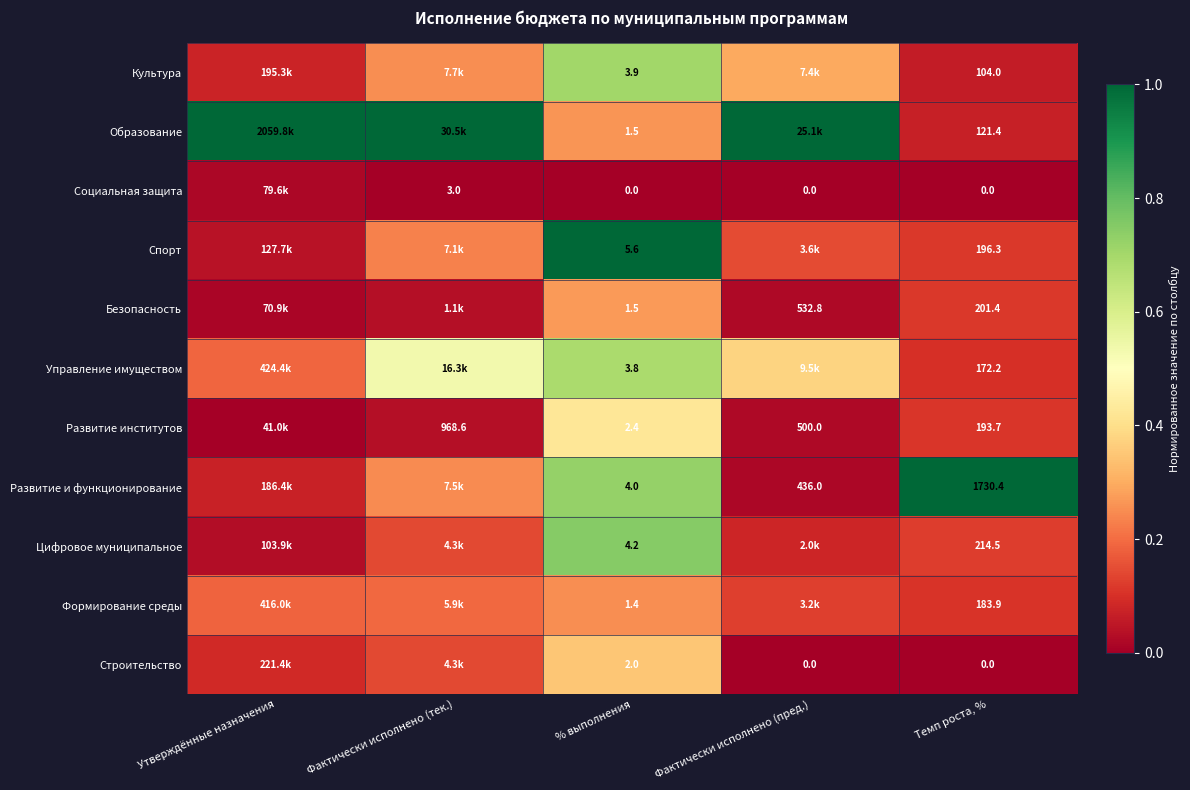

At how many categories does at least one series exceed 0?

5